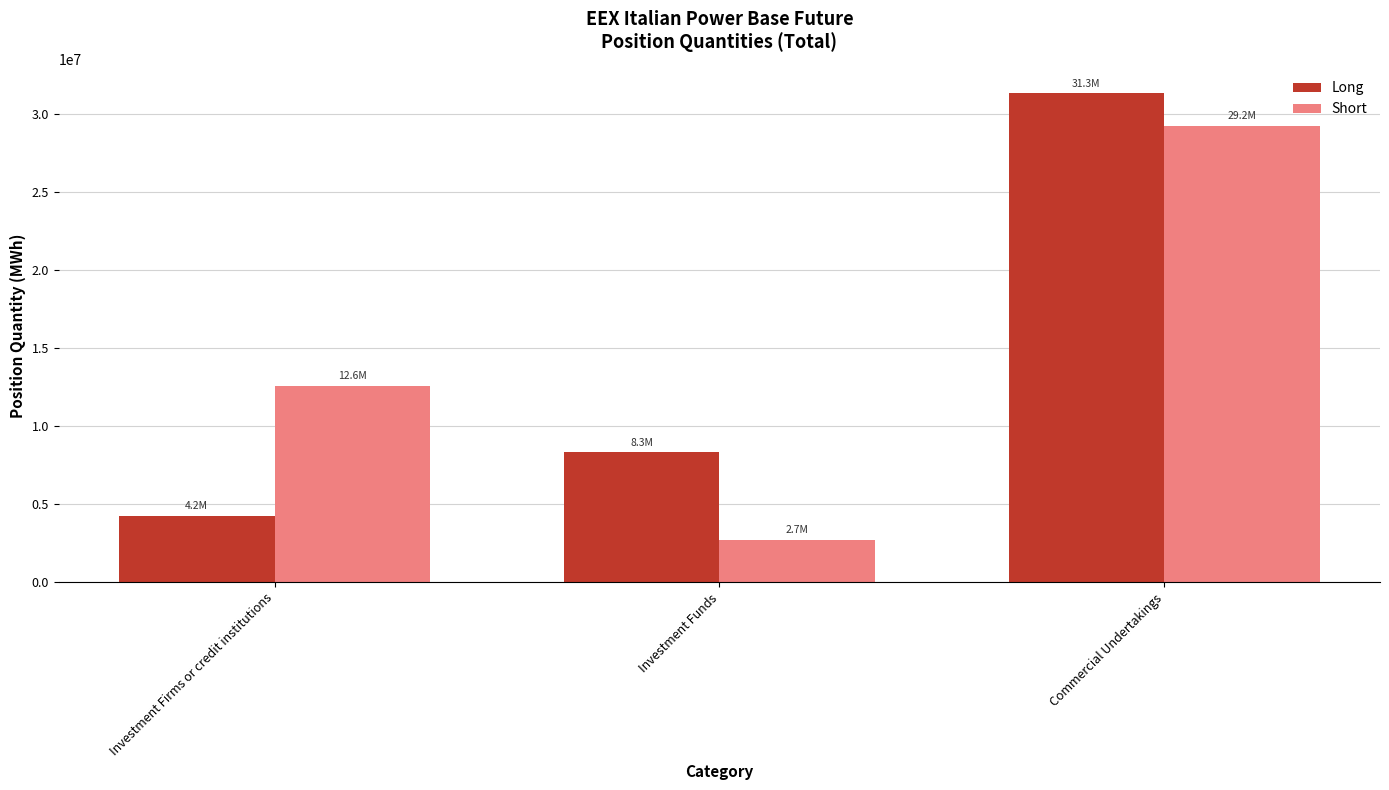

What is the label of the 3rd bar from the left?

Commercial Undertakings